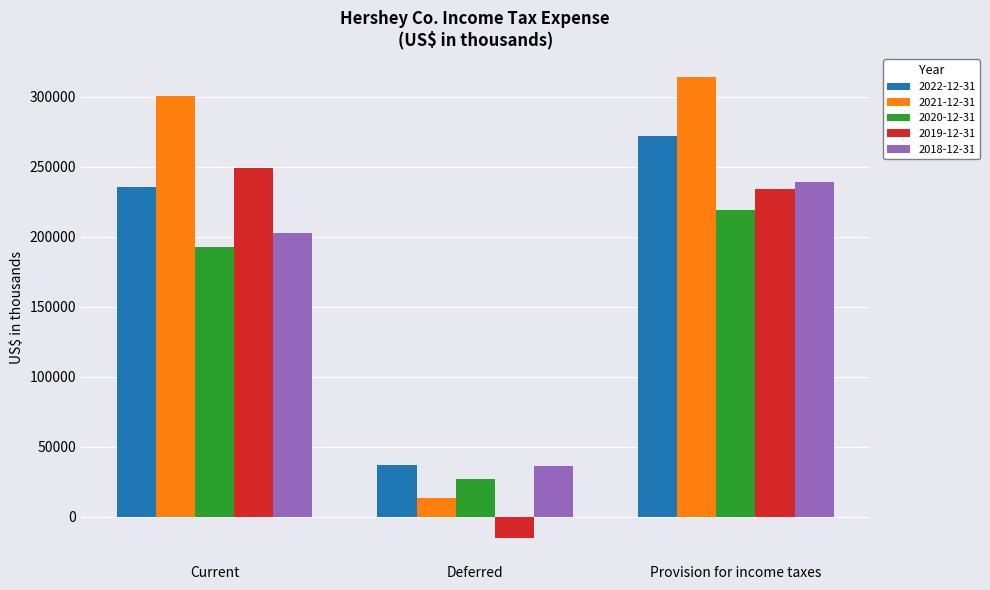

What is the label of the 2nd bar from the right?

Deferred